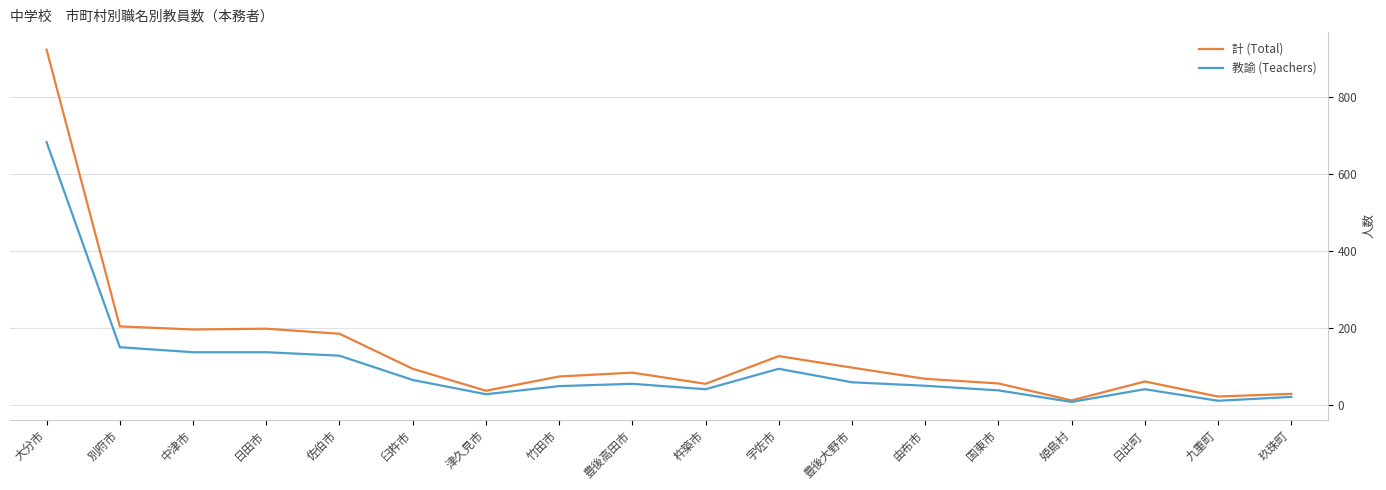

Which category has the highest value across all series?

大分市